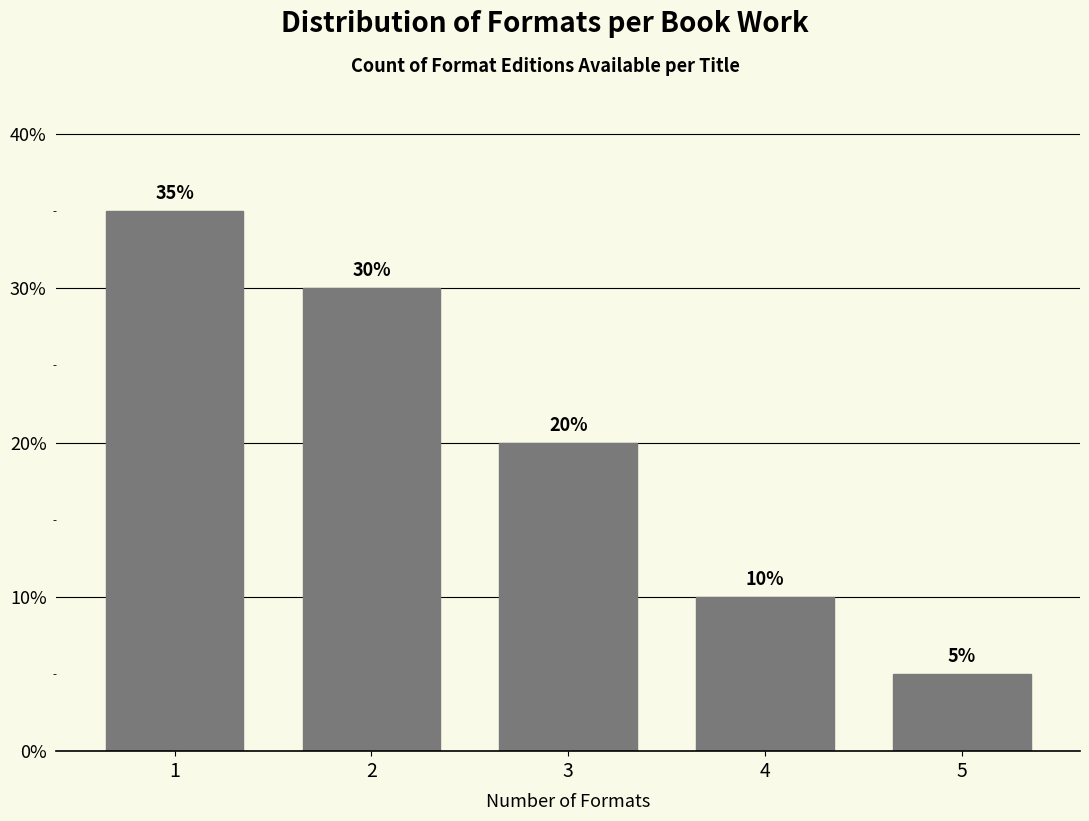

Reading left to right, extract all data points from this chart.

35	30	20	10	5